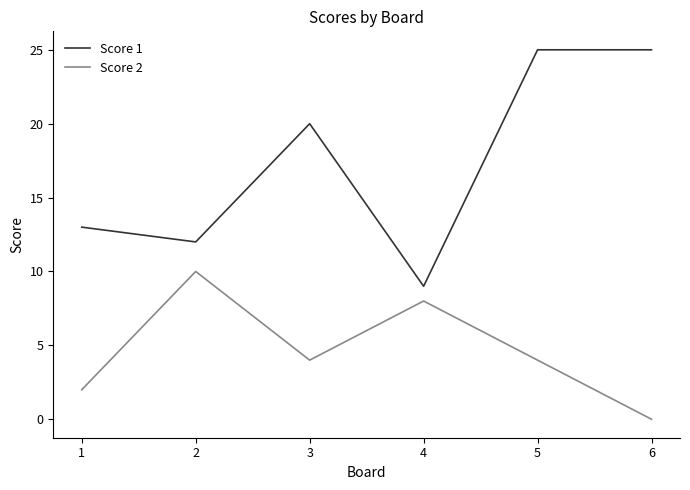

At which category is the sum across all series the highest?

5